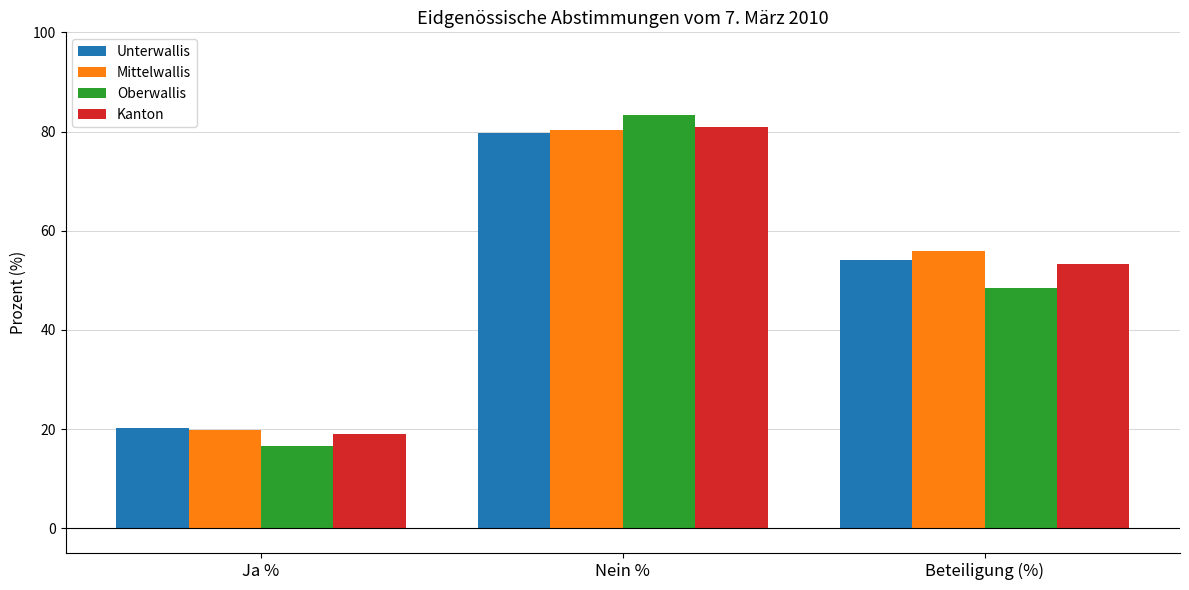

At which label is Unterwallis closest to 50?

Beteiligung (%)